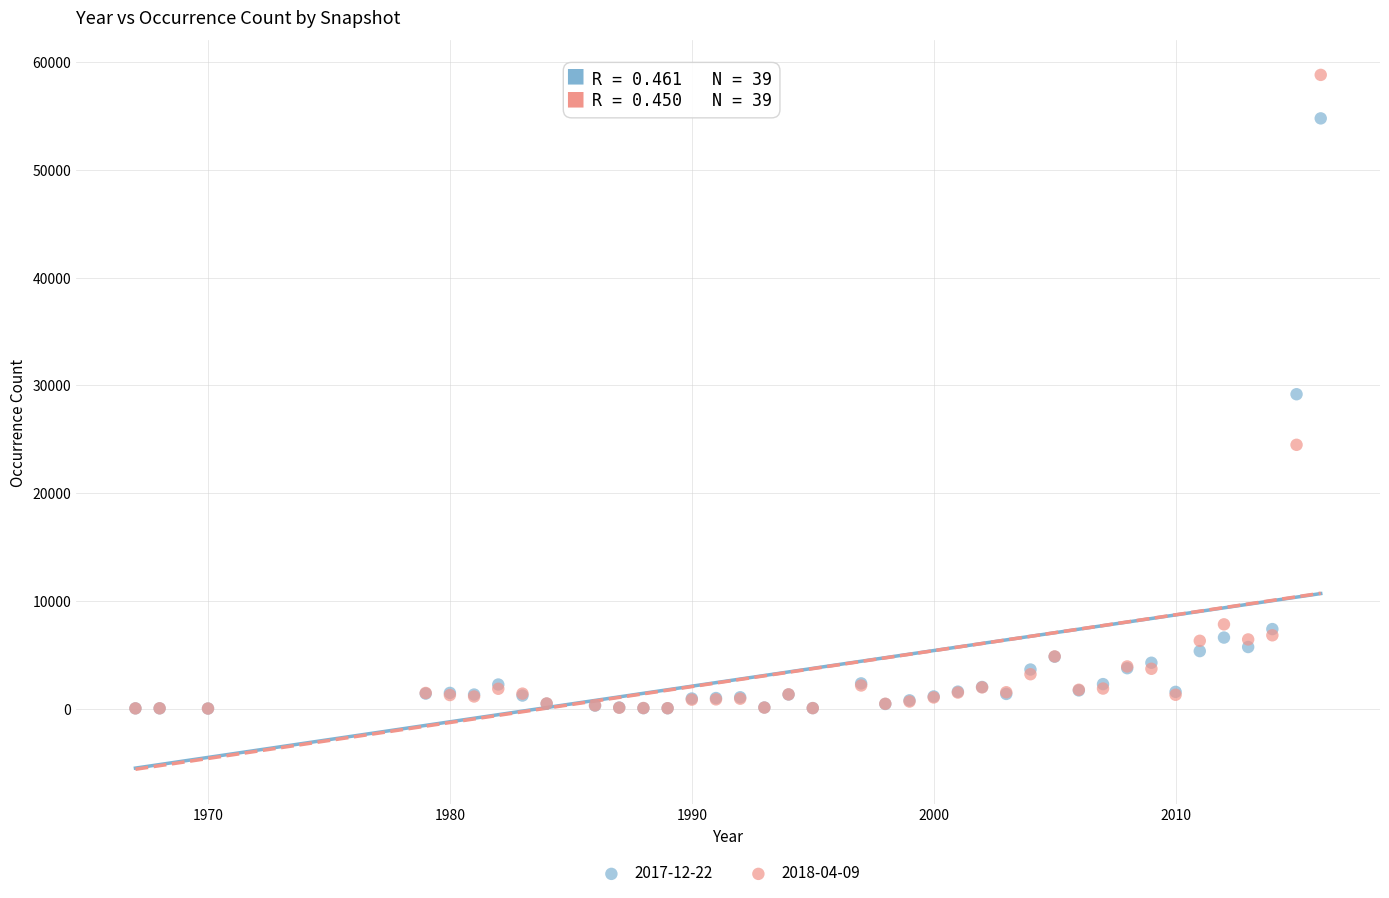

Which series contains the highest Y value?

2018-04-09